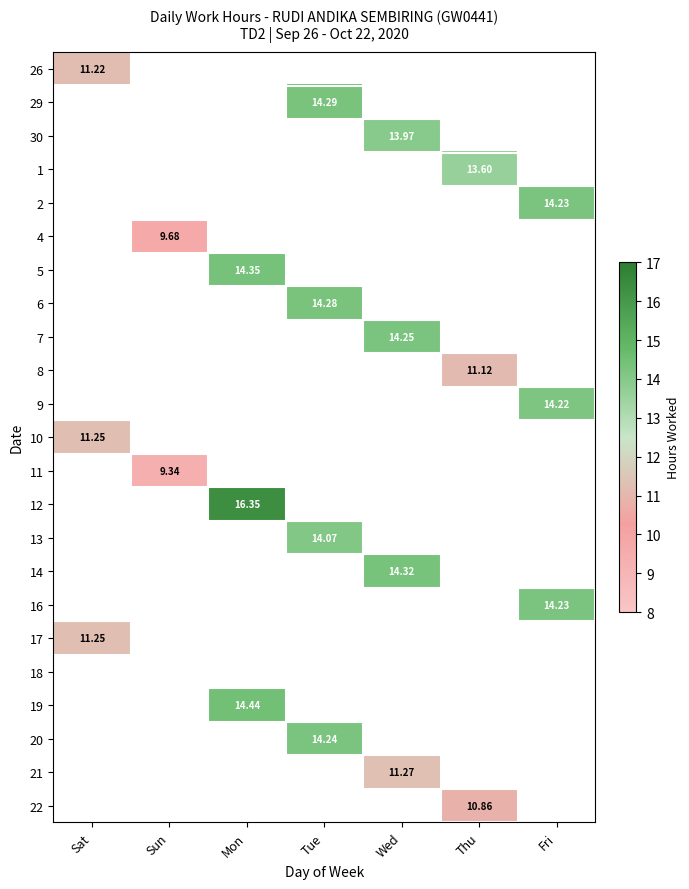

True or false: 26 has a value of 11.2 at Sat.

True